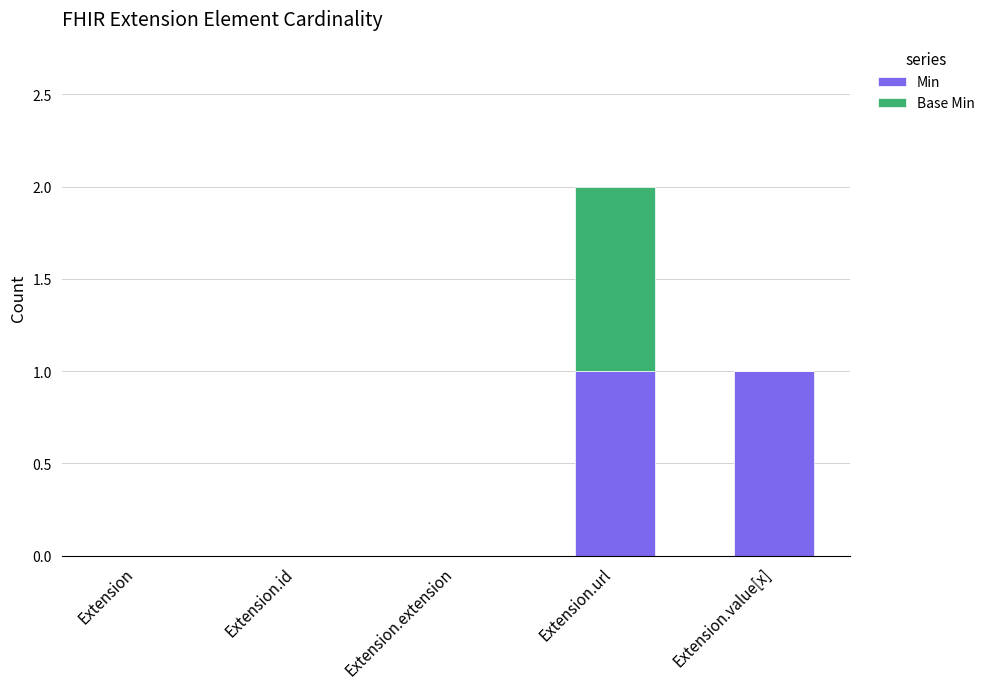

At which category is the sum across all series the highest?

Extension.url